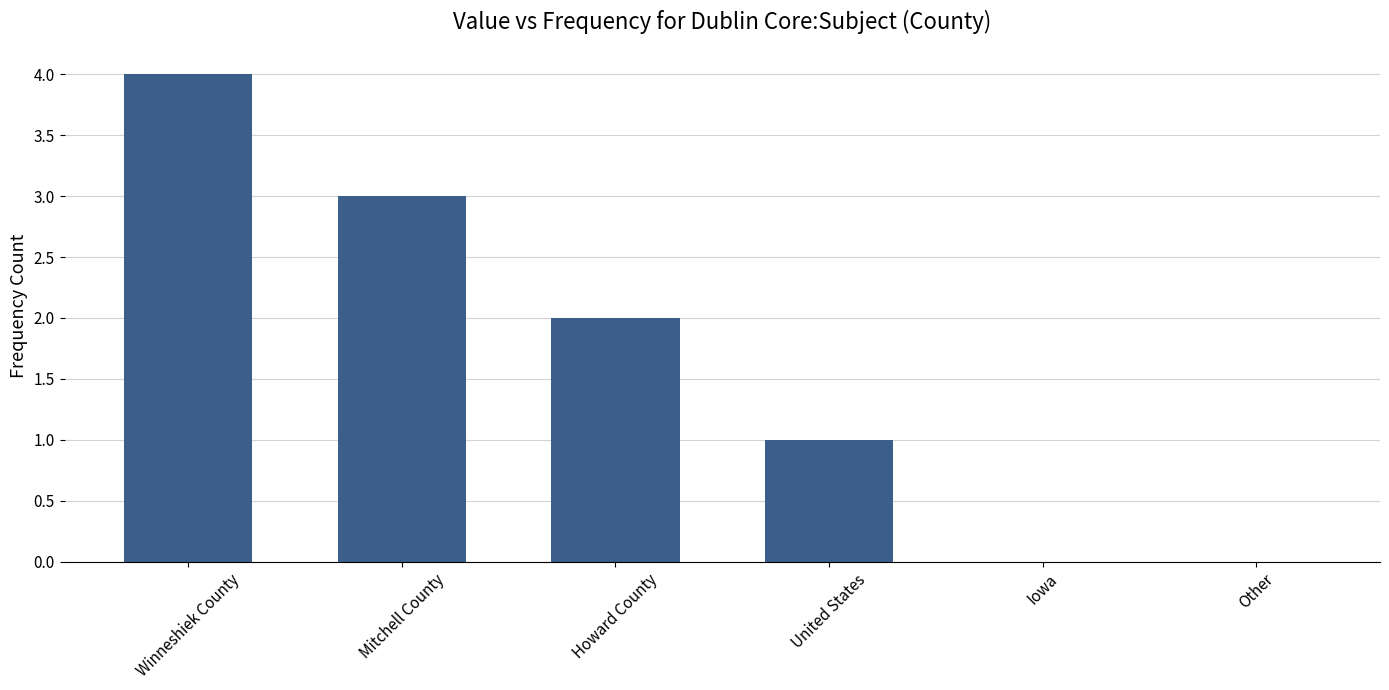

What is the sum of the values at Winneshiek County and Iowa?

4